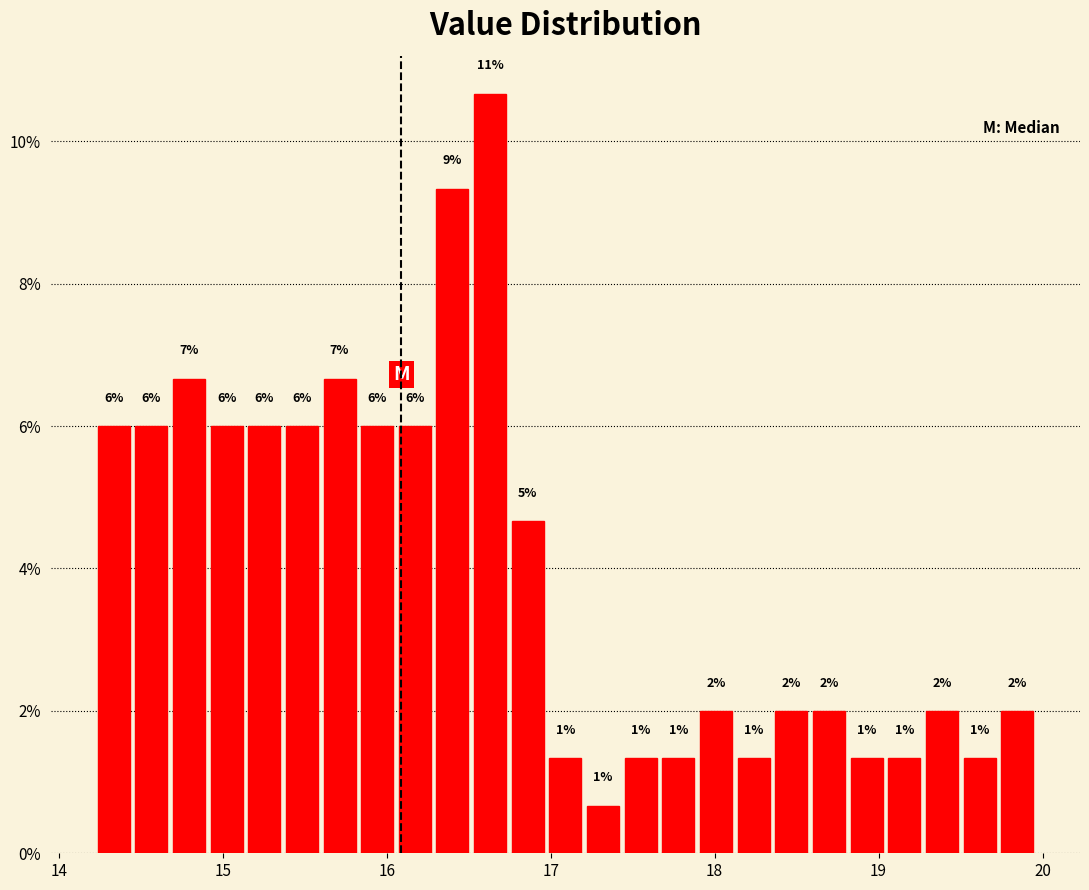

Around what value on the x-axis is the tallest bar? Give the approximate position of its centre, as read against the axis.

16.6